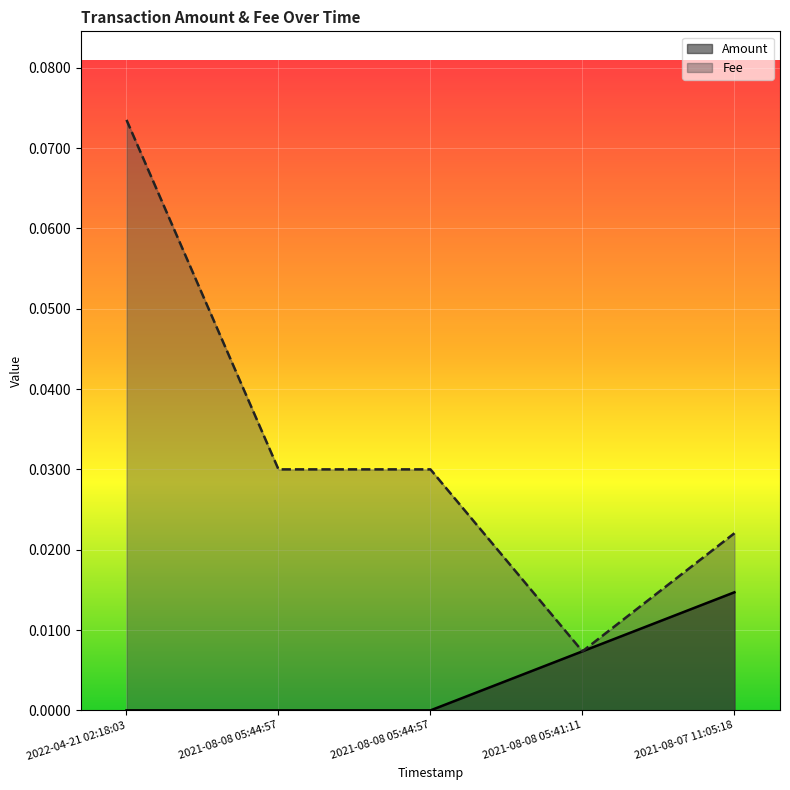

How many lines are shown in the chart?

2